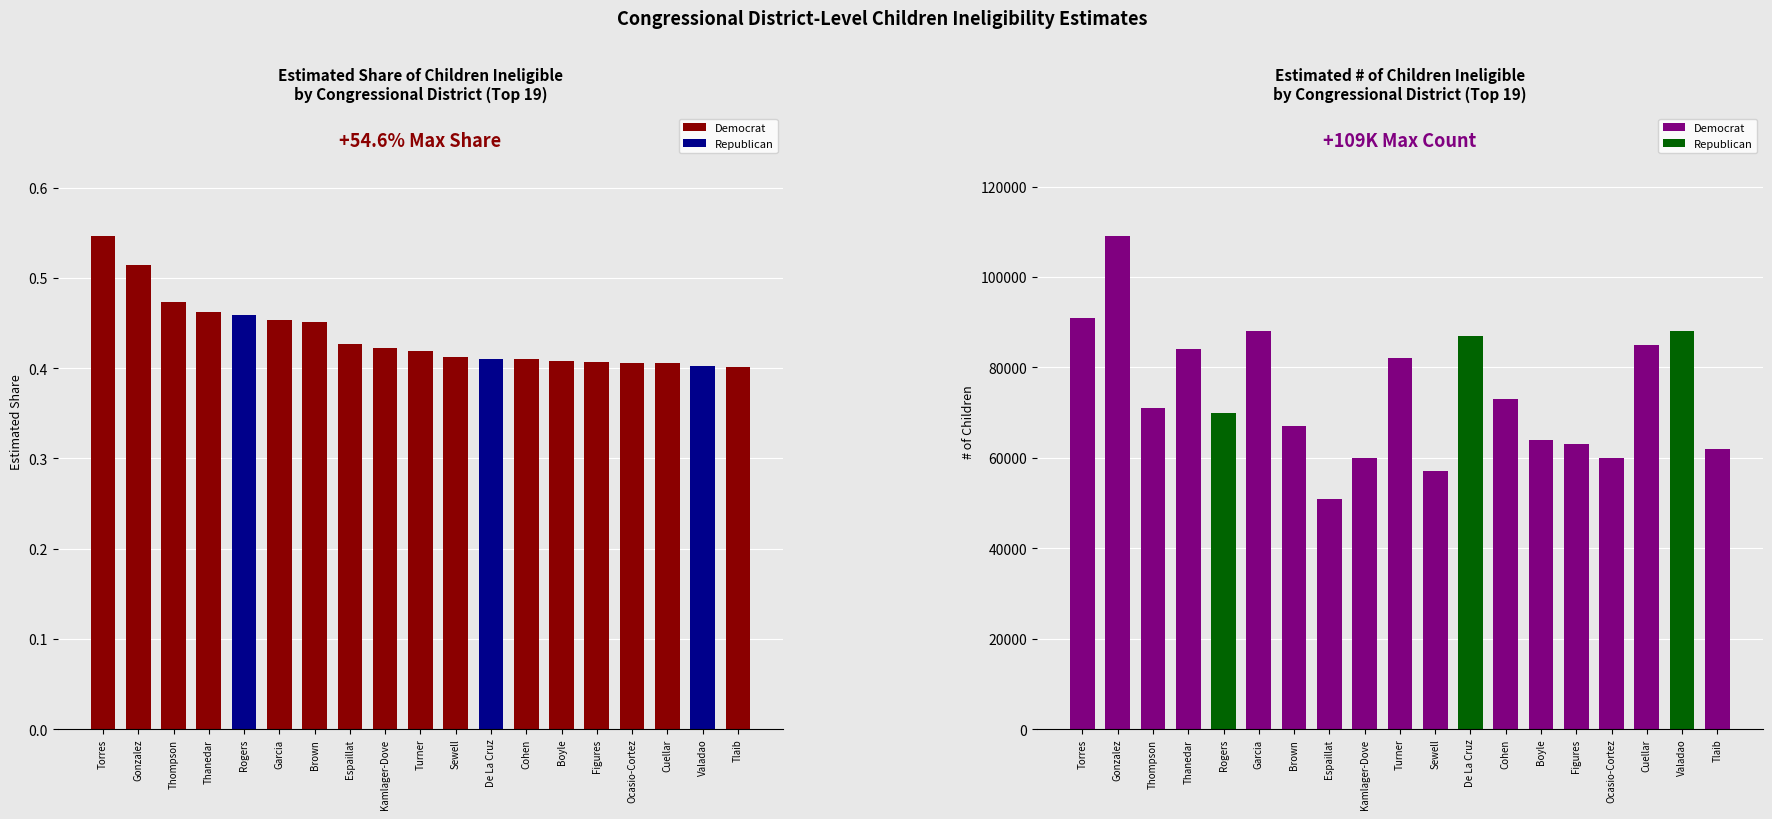

Which category has the lowest value in the # Children Ineligible series?

Espaillat